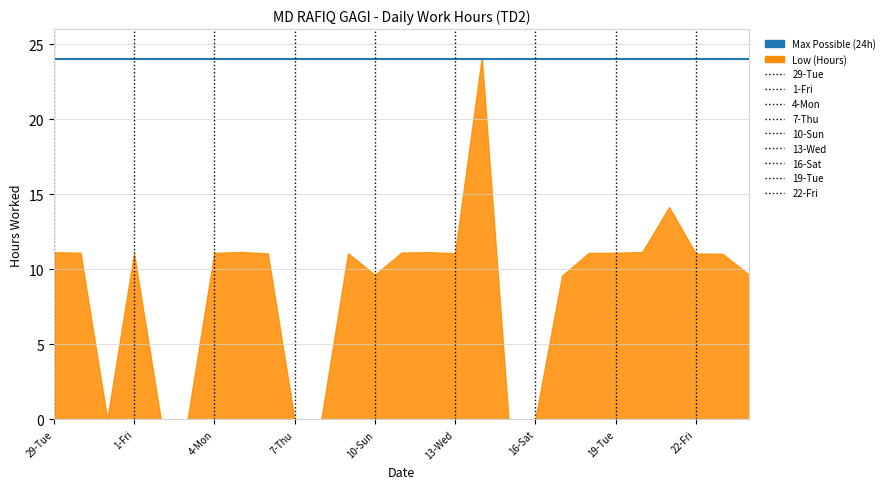

True or false: there are more than 2 points higher than both neighbors.

True